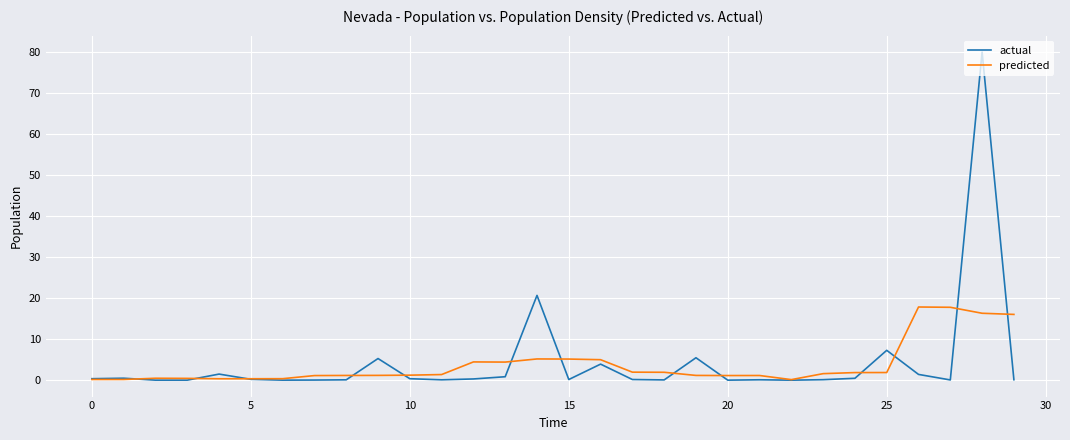

Rank the series by their maximum value, from highest to lowest.

actual, predicted